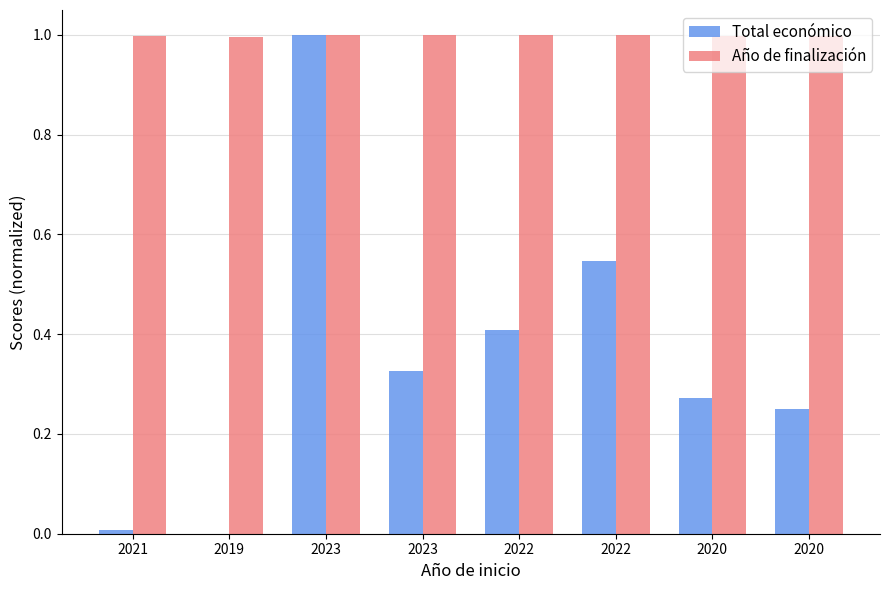

What are all the series names shown in the legend?

Total económico, Año de finalización